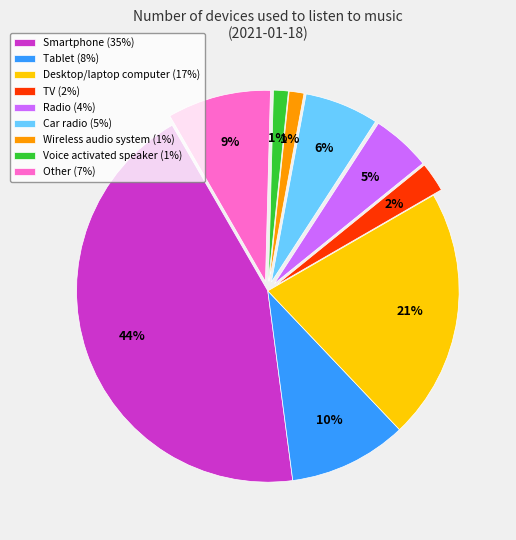

True or false: Smartphone accounts for 44% of the total.

True